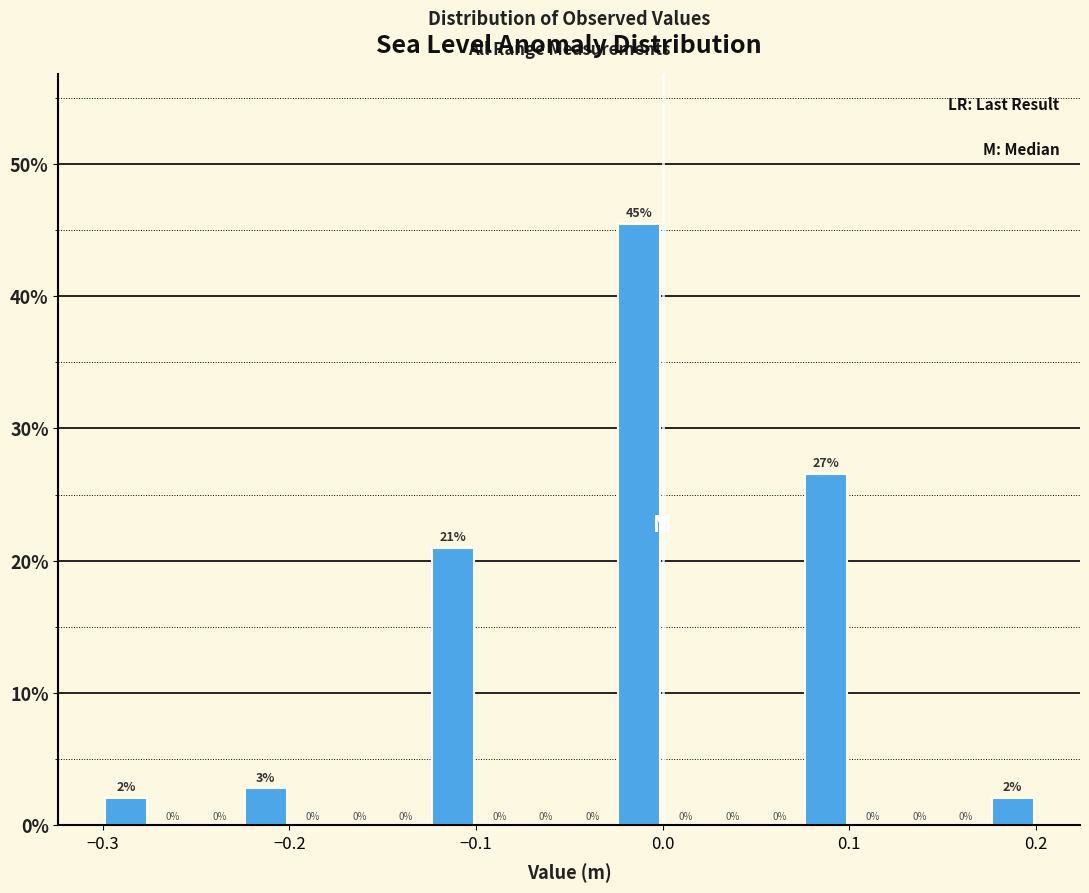

Read against the x-axis, roughly where is the centre of the tallest bar?

-0.01